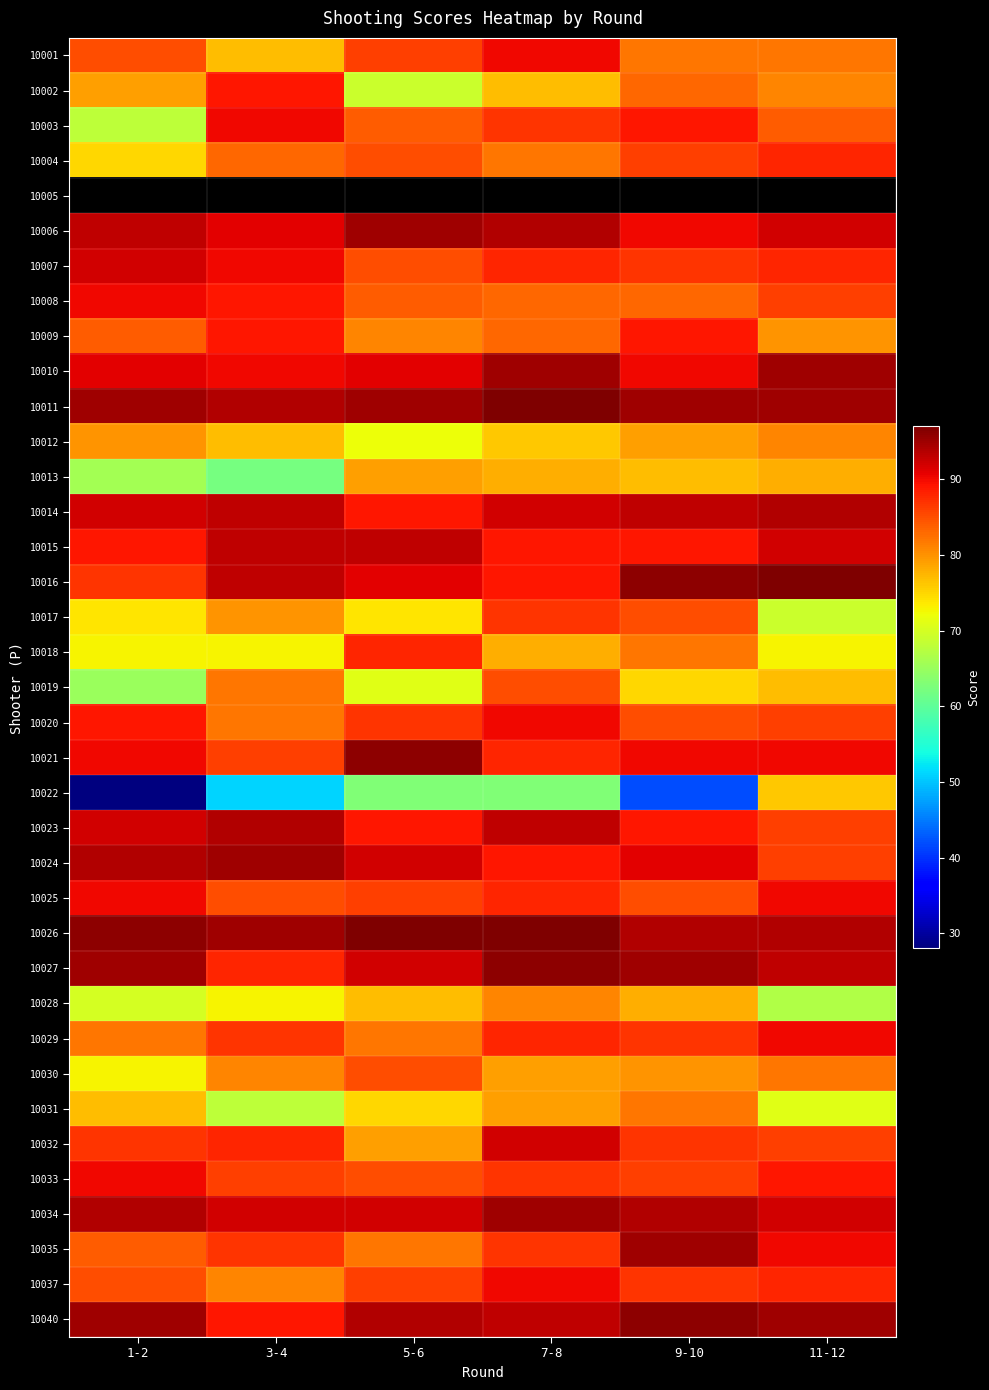

Which series has the largest range (max minus min)?

10022